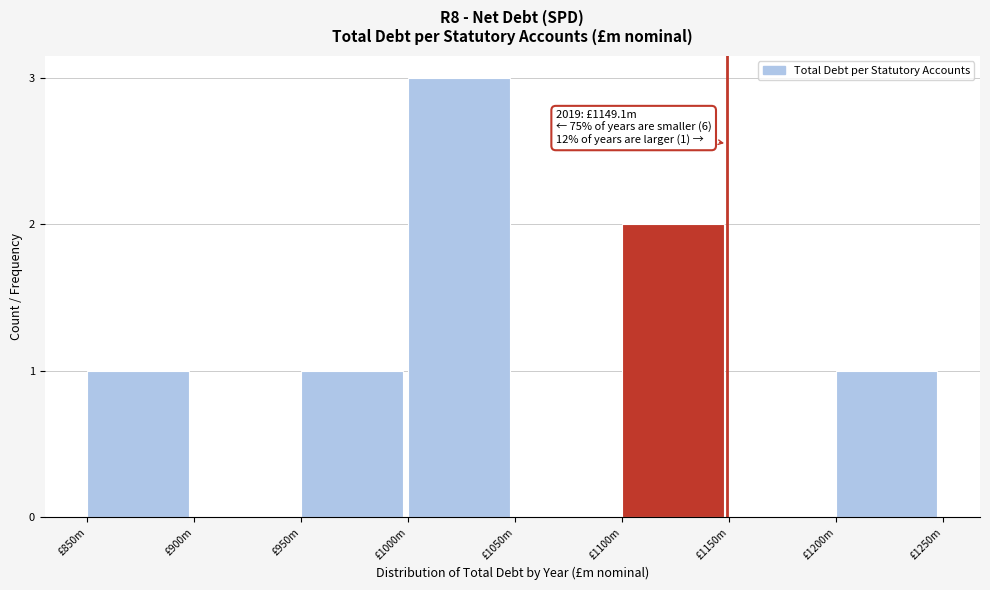

Reading left to right, list all the values displayed in this chart.

£850m=1	£900m=0	£950m=1	£1000m=3	£1050m=0	£1100m=2	£1150m=0	£1200m=1